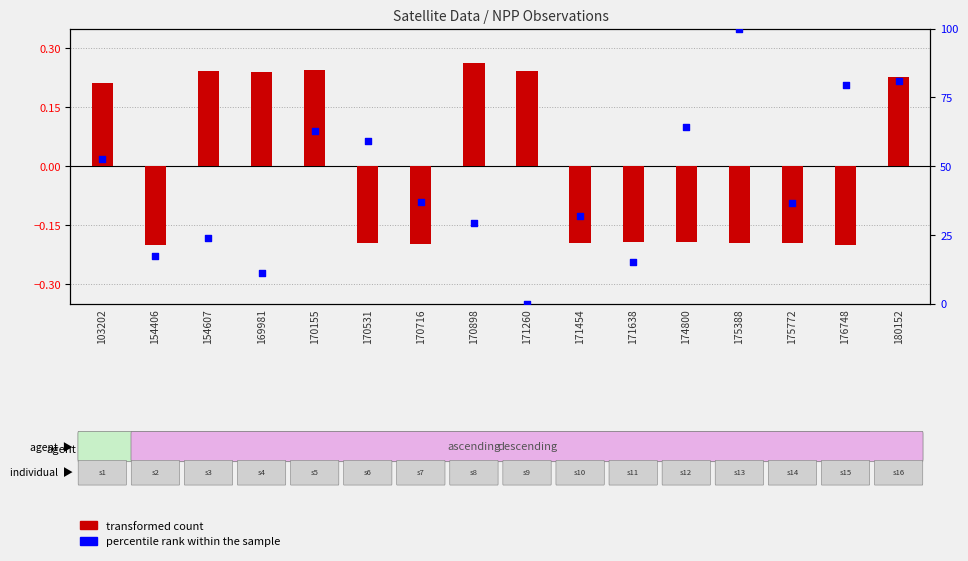

Which series has the largest Y range (max minus min)?

percentile rank within the sample